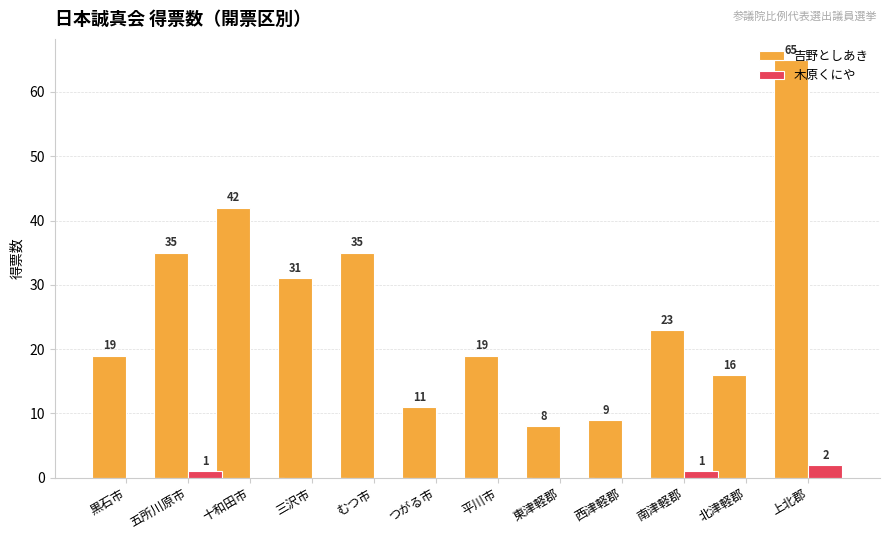

How many 木原くにや values are between 0 and 1?

11